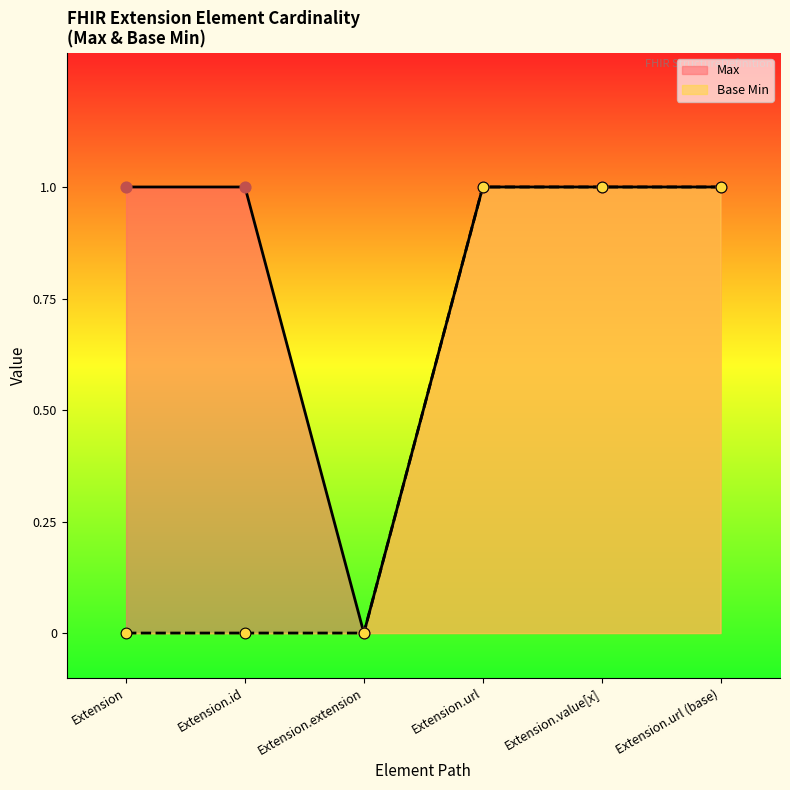

Is the value of Base Min at Extension.url greater than the value of Max at Extension.id?

No